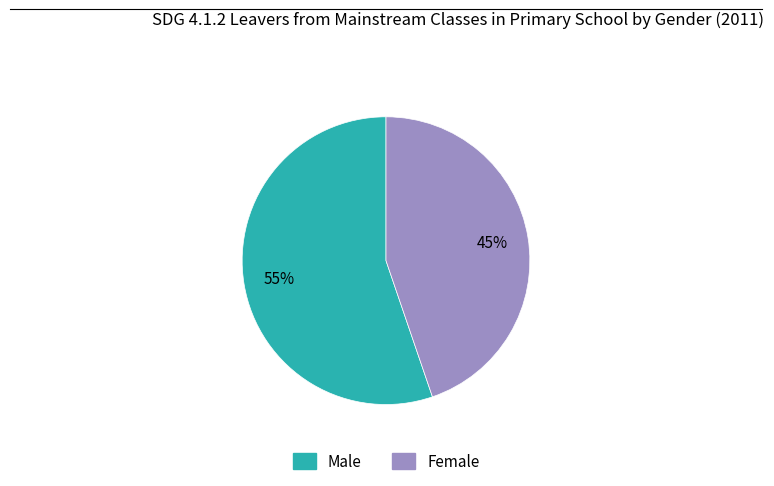

Count the number of slices in the pie.

2